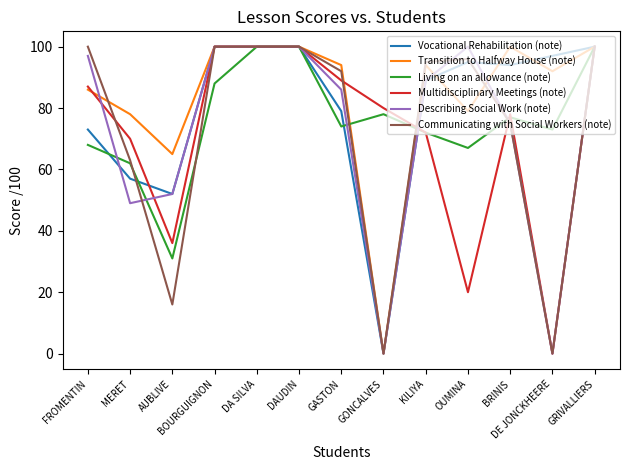

What is the maximum value for Describing Social Work (note)?

100